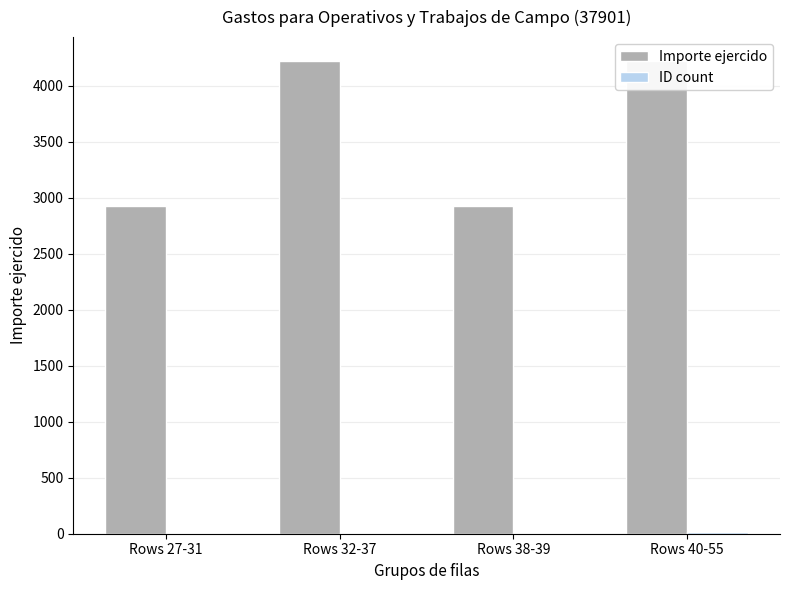

What position from the right is Rows 40-55?

1